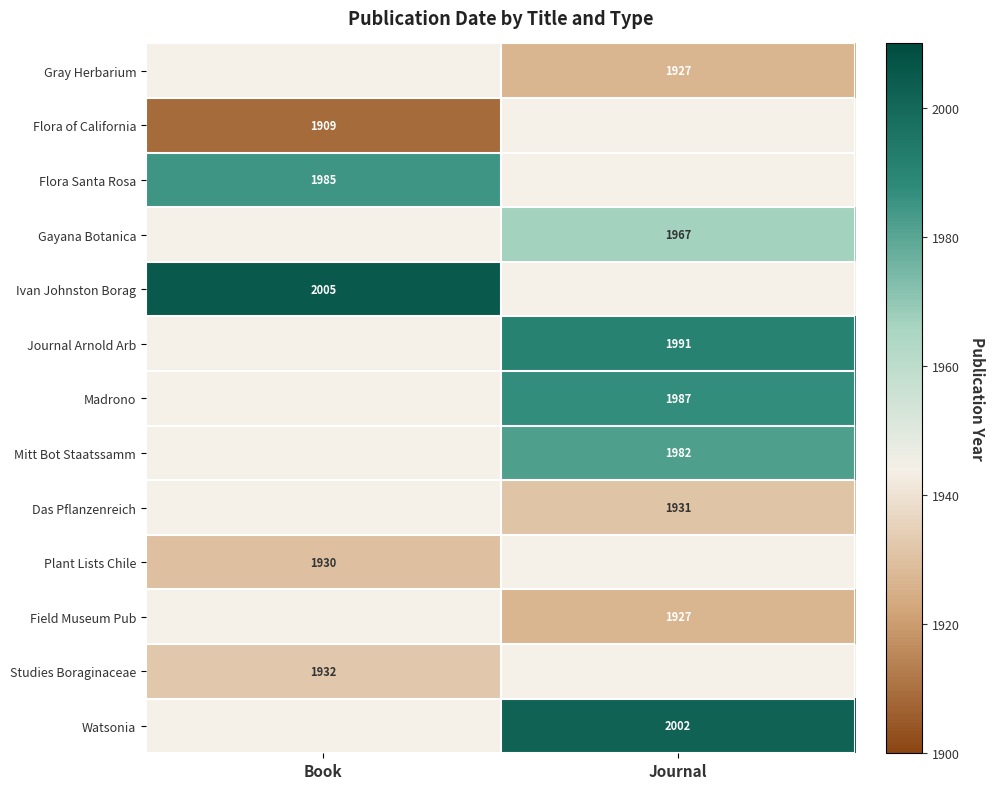

The value of Journal Arnold Arb at Journal is 1991. True or false?

True